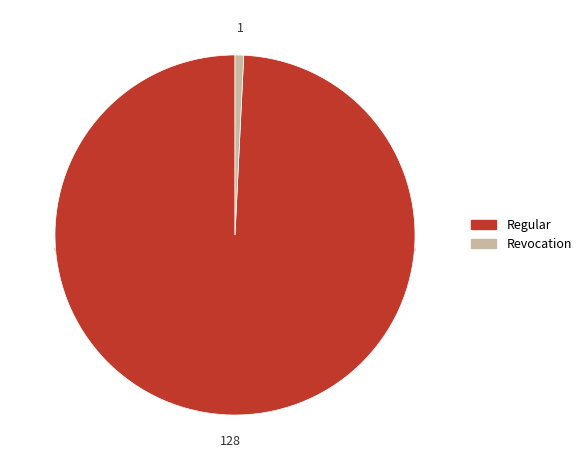

Which slice is the largest?

Regular (io_index=128)